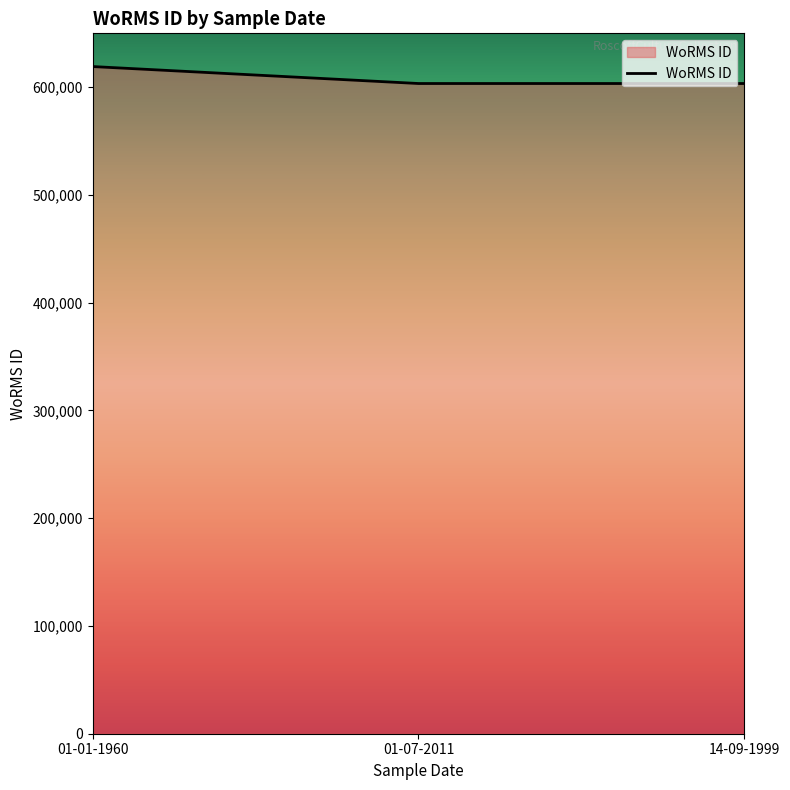

Count the number of values greater than 603429.

1